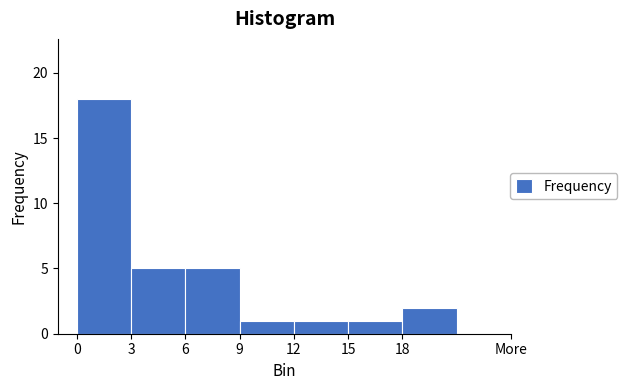

Reading right to left, extract all data points from this chart.

18=2	15=1	12=1	9=1	6=5	3=5	0=18